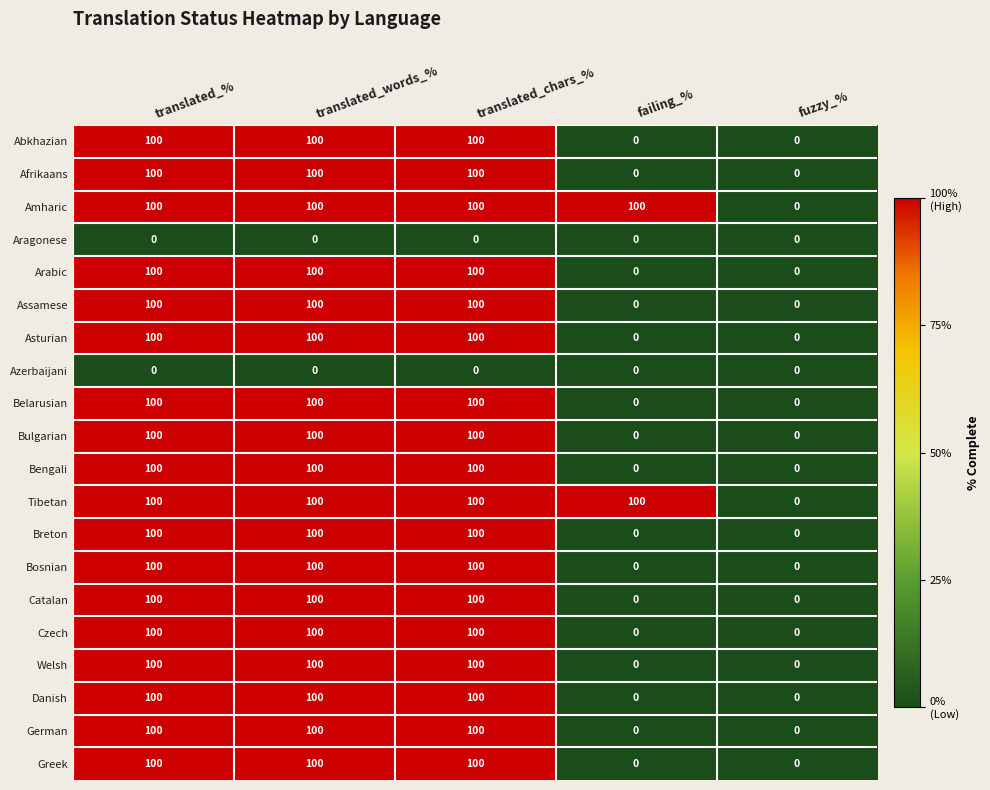

At how many categories does at least one series exceed 77?

4